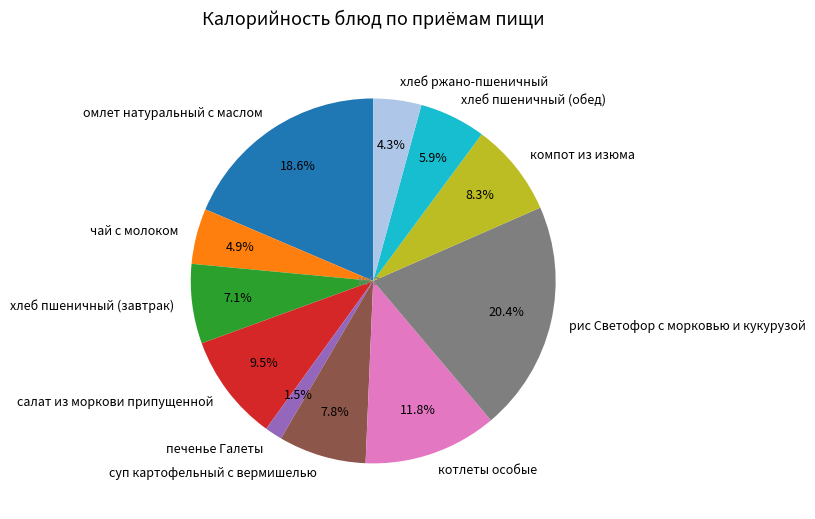

Between рис Светофор с морковью и кукурузой and хлеб пшеничный (завтрак), which is larger?

рис Светофор с морковью и кукурузой